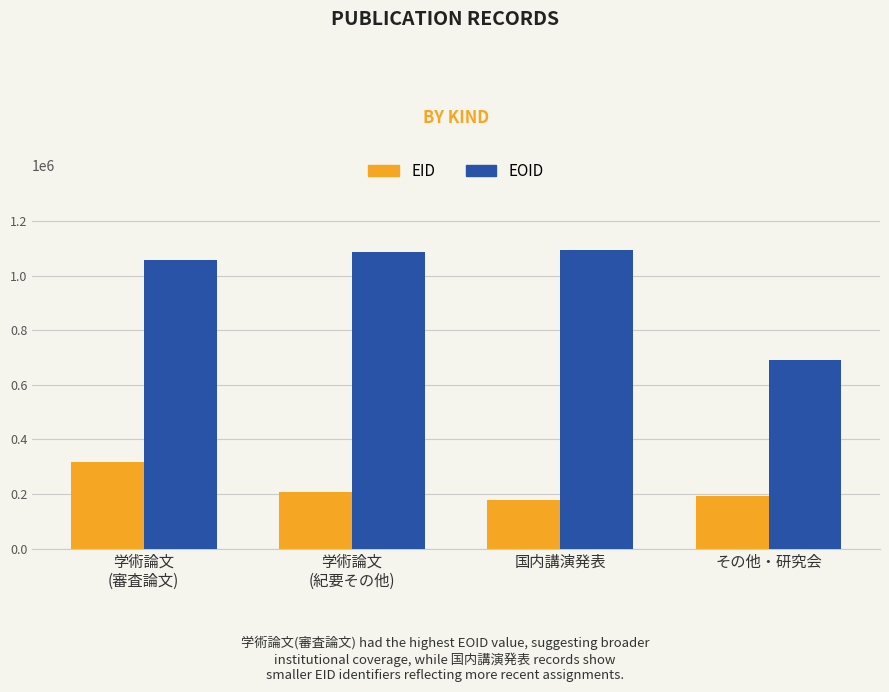

Is it true that EID equals 179118.5 at 国内講演発表?

True